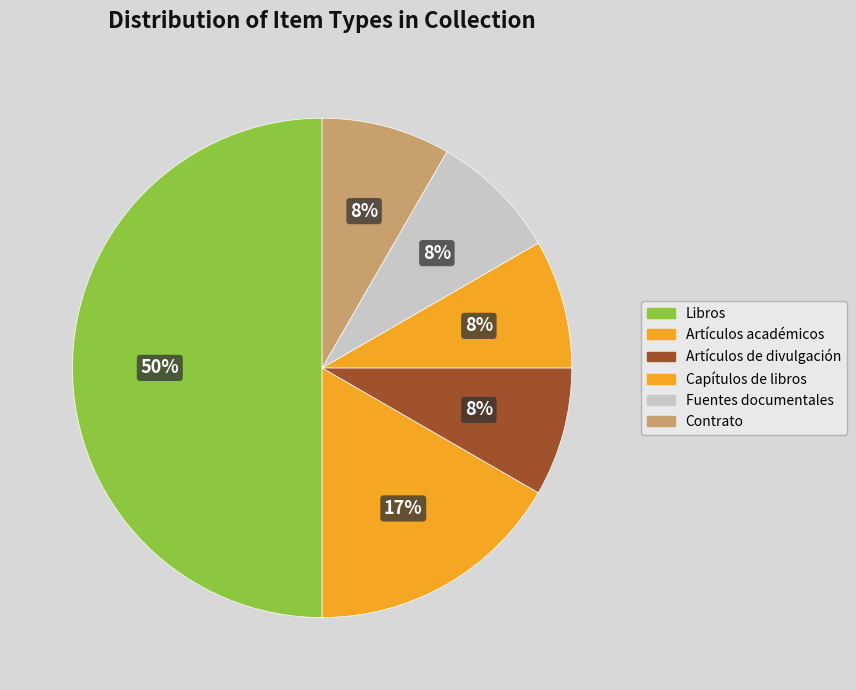

To the nearest percent, what is the average slice percentage?

17%